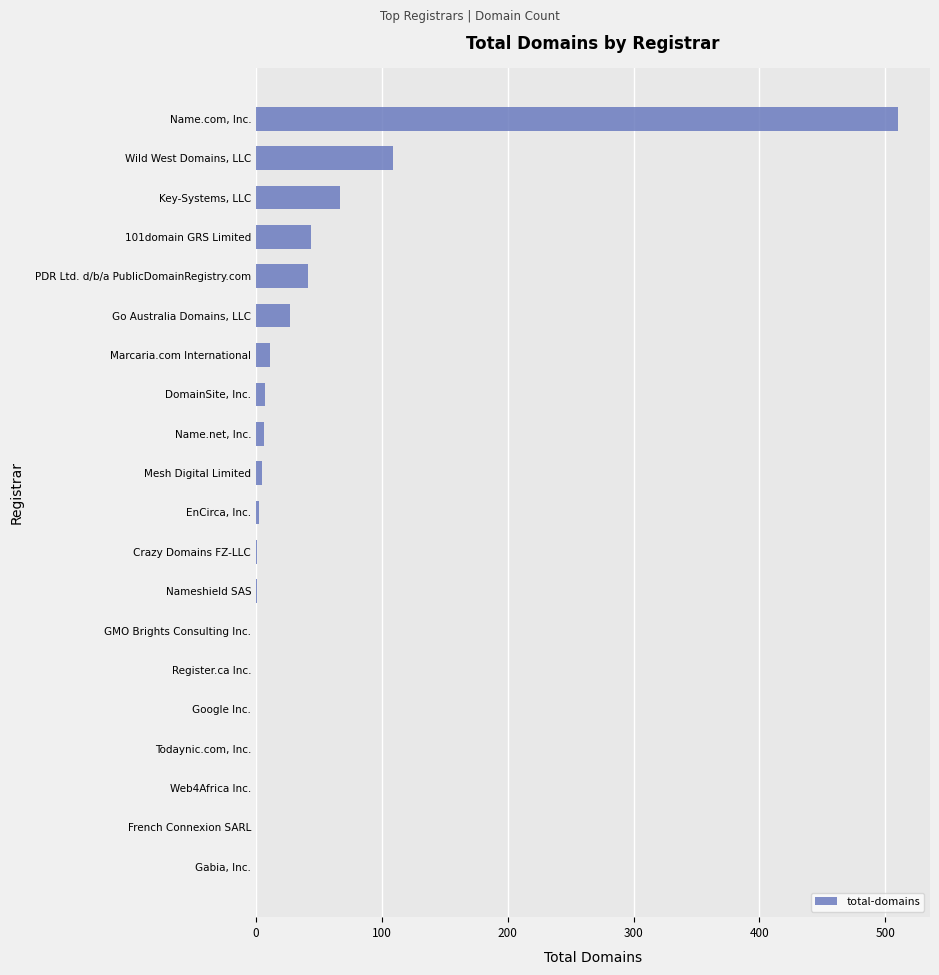

The chart shows a value of 91 at Key-Systems, LLC. True or false?

False